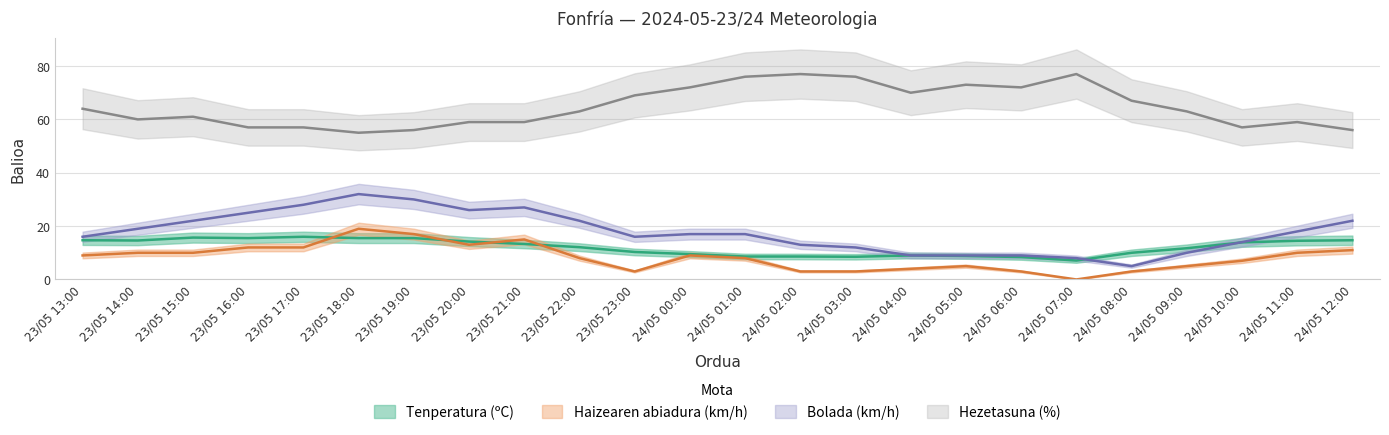

What is the difference between the second highest and second lowest values in the Tenperatura (ºC) series?

7.3